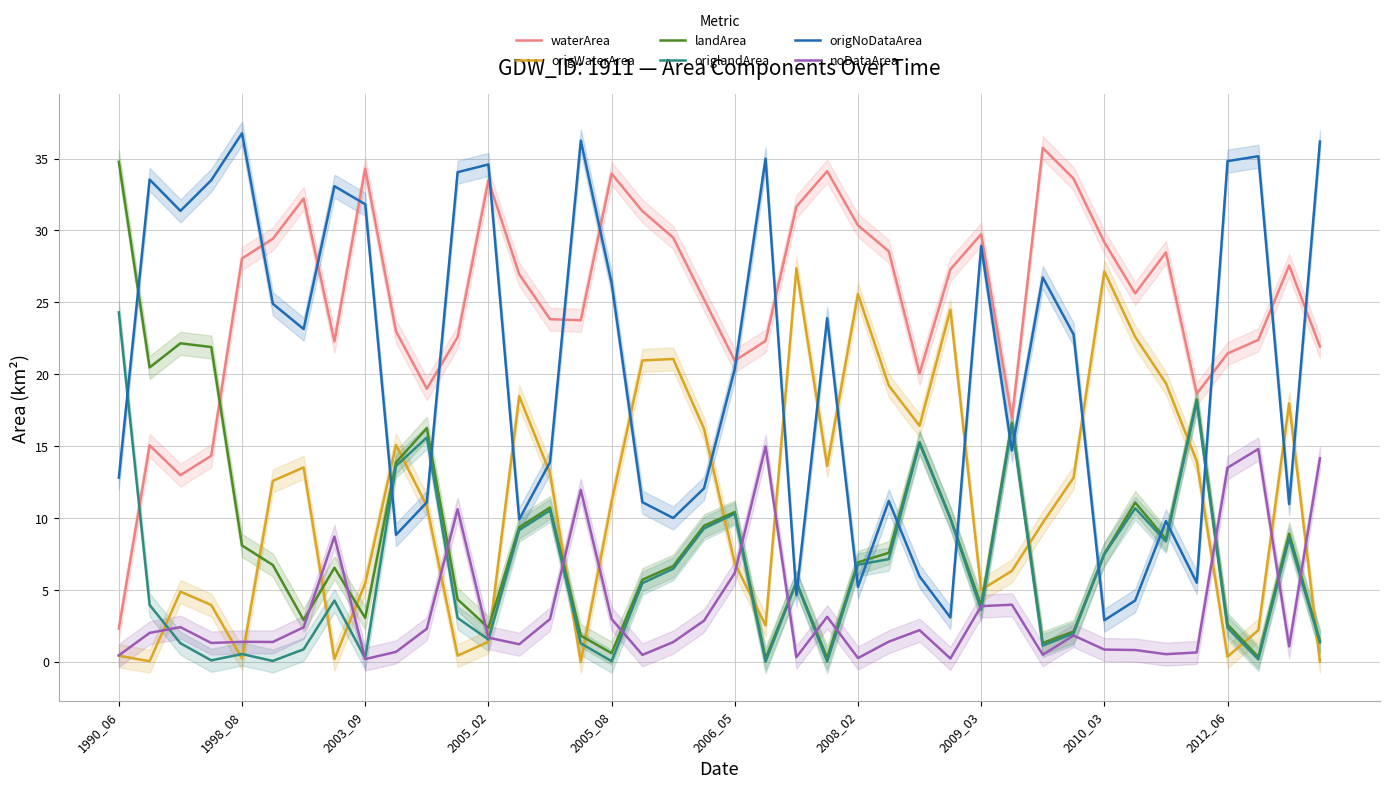

Does the chart display data point markers on the line(s)?

No